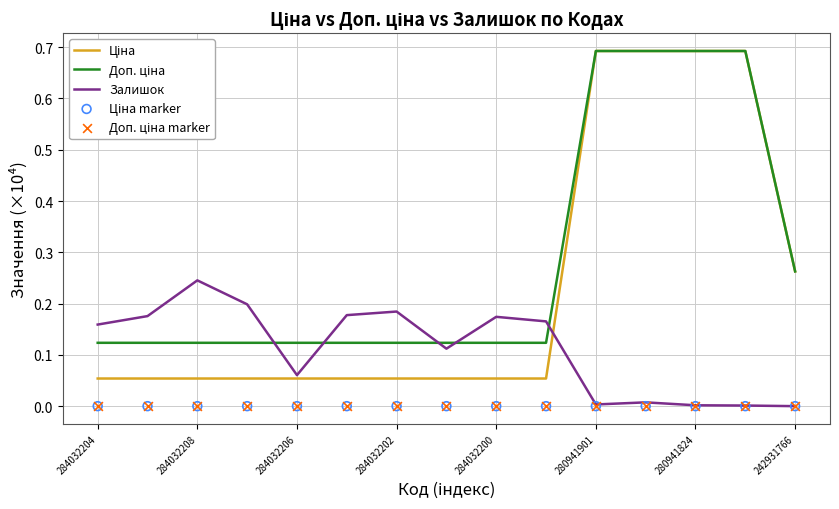

Which series has the largest Y range (max minus min)?

Ціна